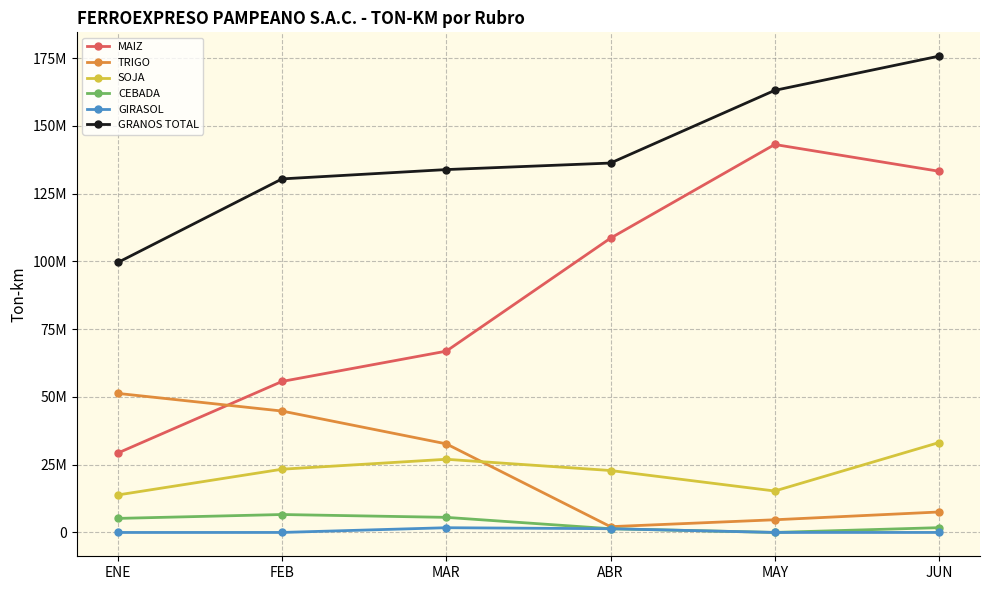

What is the label of the 5th point from the left?

MAY